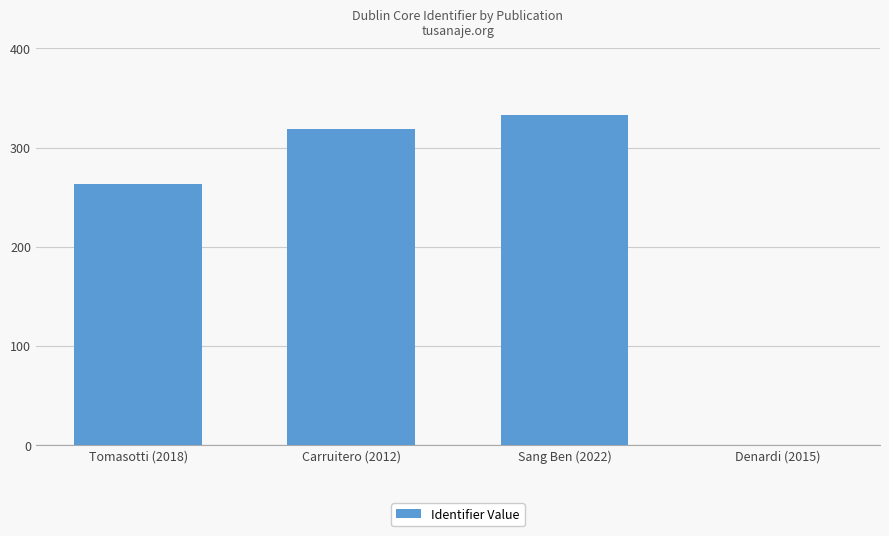

Reading left to right, what are all the values shown in this chart?

Tomasotti (2018)=263	Carruitero (2012)=319	Sang Ben (2022)=333	Denardi (2015)=0